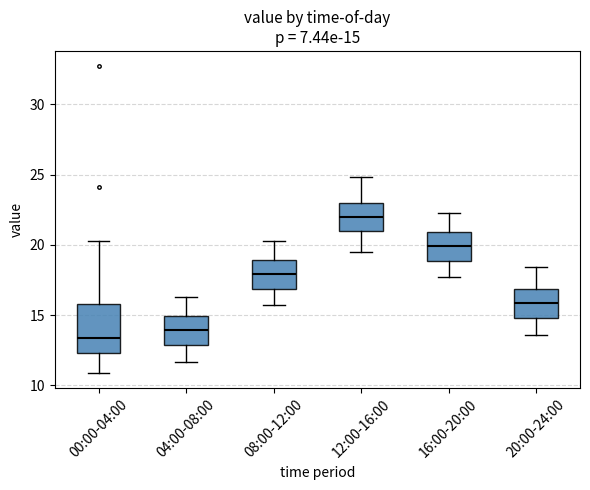

Which box has the lowest median line?

00:00-04:00